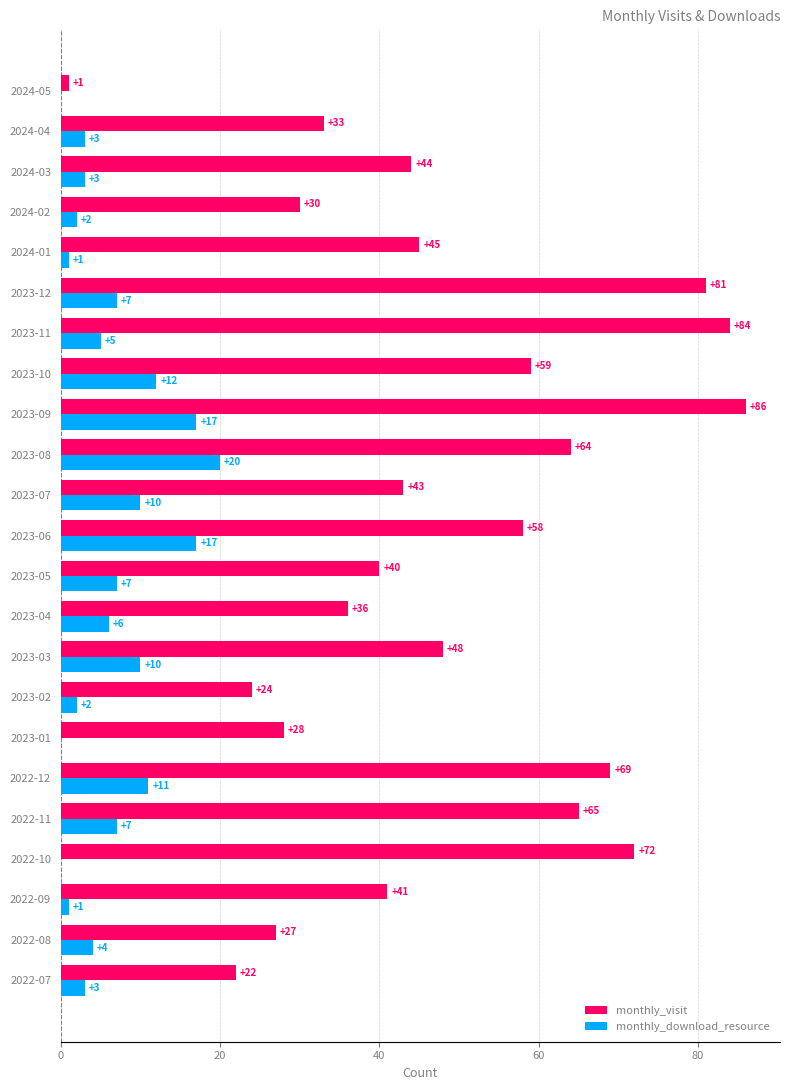

Is the value of monthly_download_resource at 2023-10 greater than the value of monthly_visit at 2023-06?

No